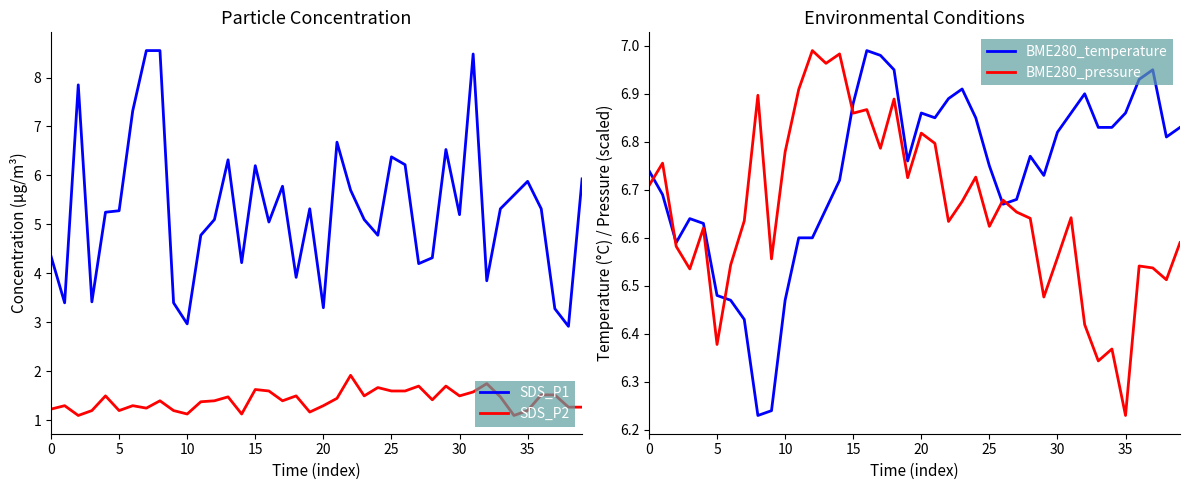

What is the difference between the maximum and minimum values in the SDS_P1 series?

5.6